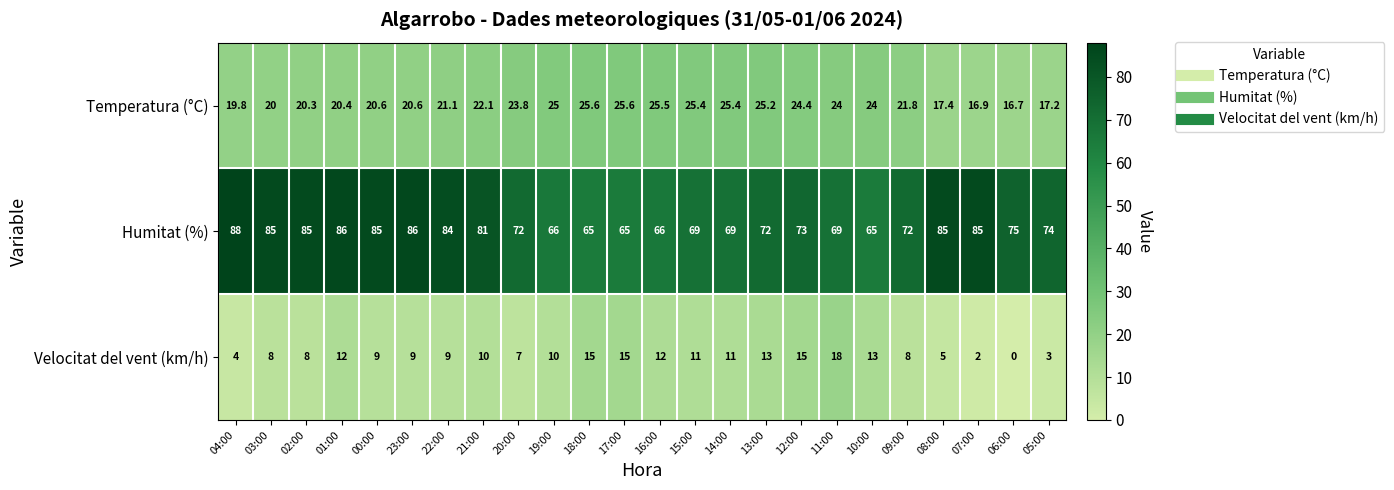

At which label does Temperatura (°C) reach its minimum?

06:00